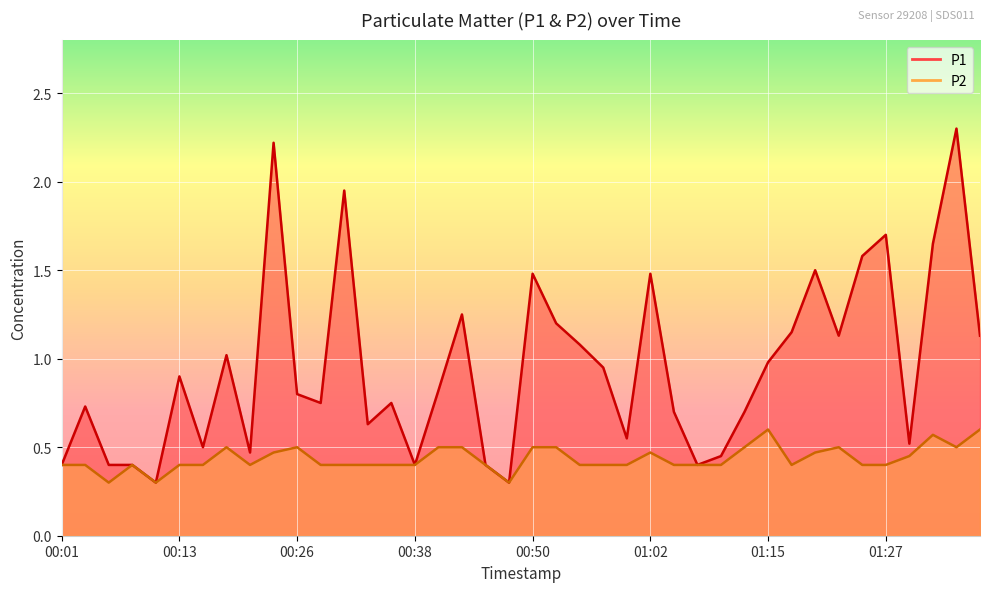

True or false: P2 has a value of 0.6 at 01:37.

True